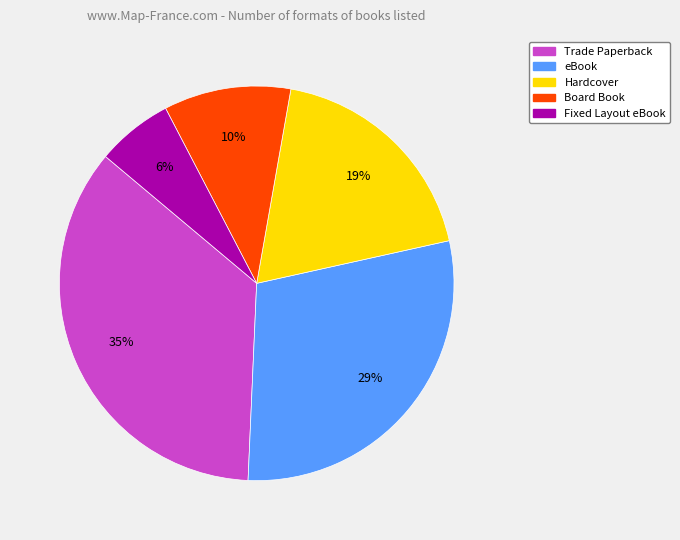

Does Hardcover account for over 50% of the chart?

No